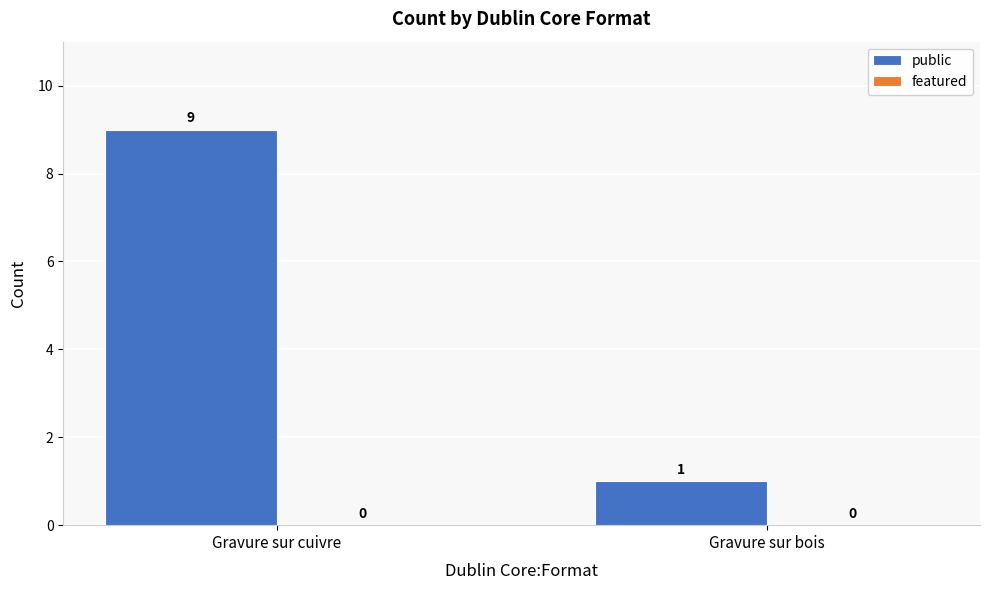

What is the label of the 1st bar from the left?

Gravure sur cuivre